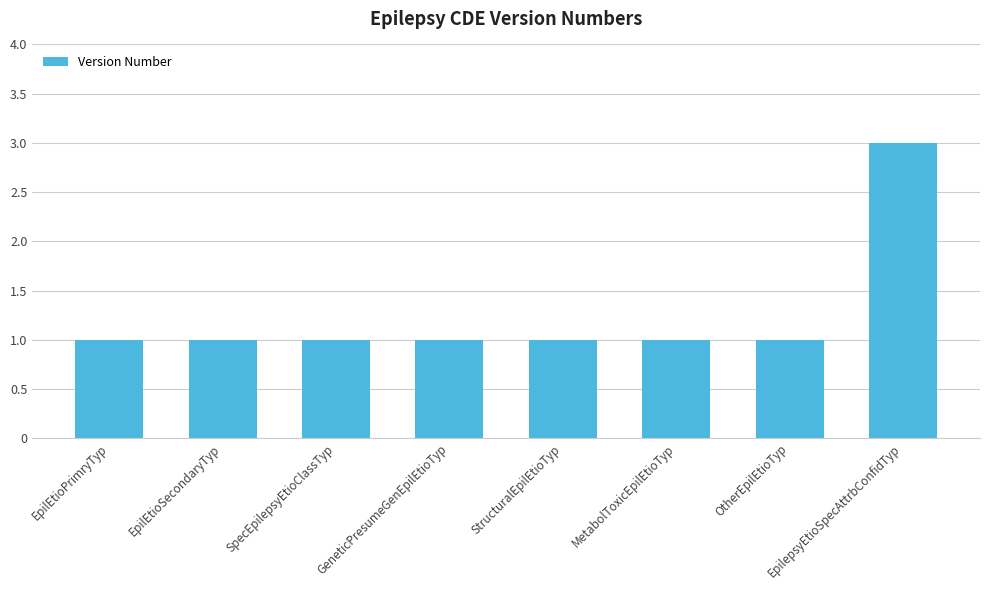

What is the value of the 2nd bar from the left?

1